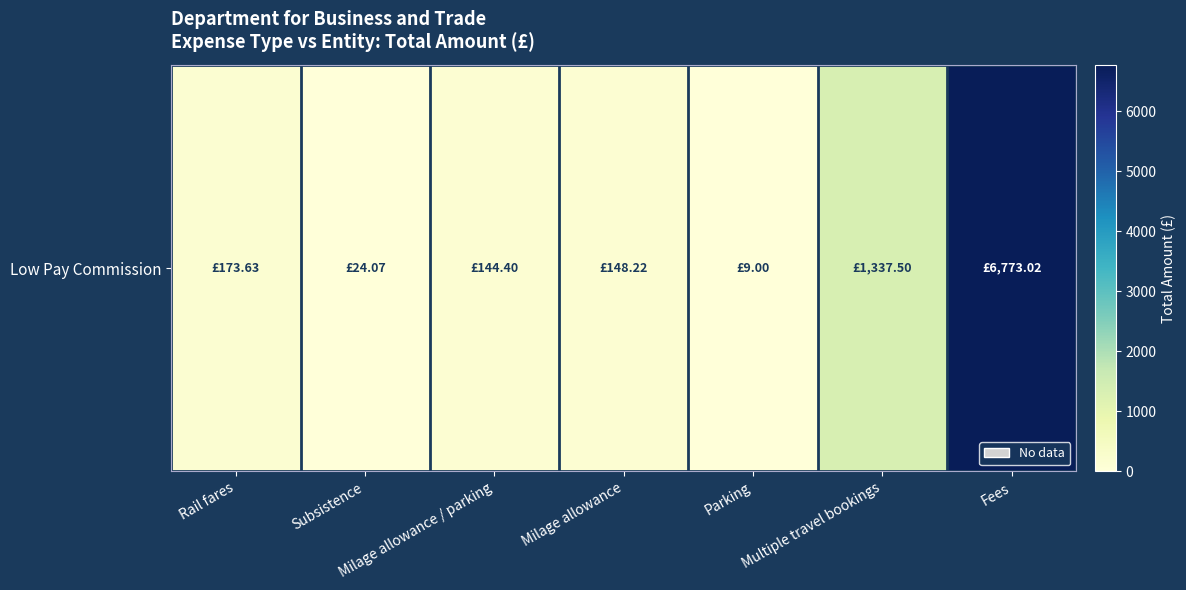

Rank the categories by value from lowest to highest.

Parking, Subsistence, Milage allowance / parking, Milage allowance, Rail fares, Multiple travel bookings, Fees